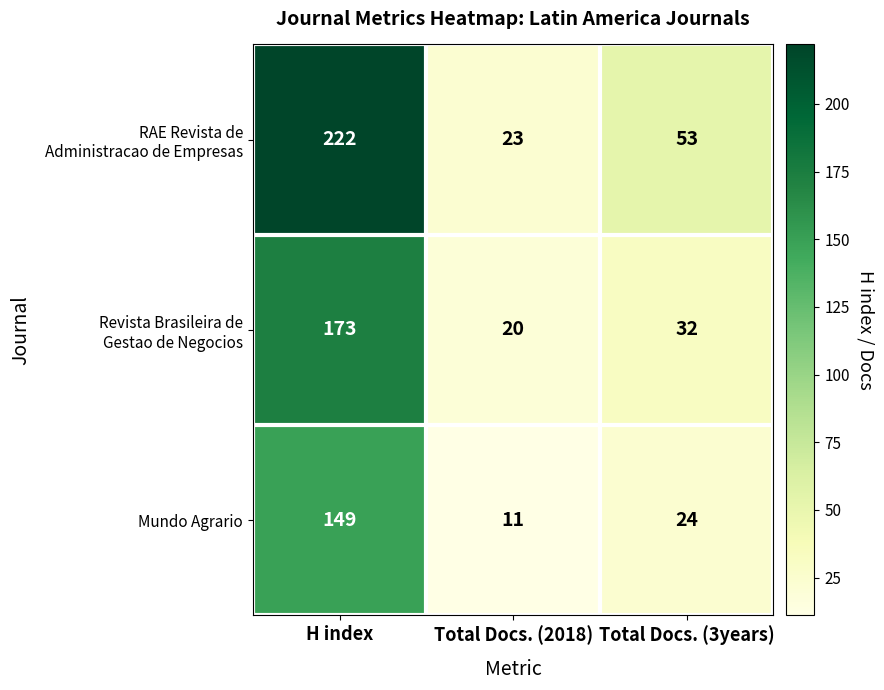

At which category is the sum across all series the highest?

H index